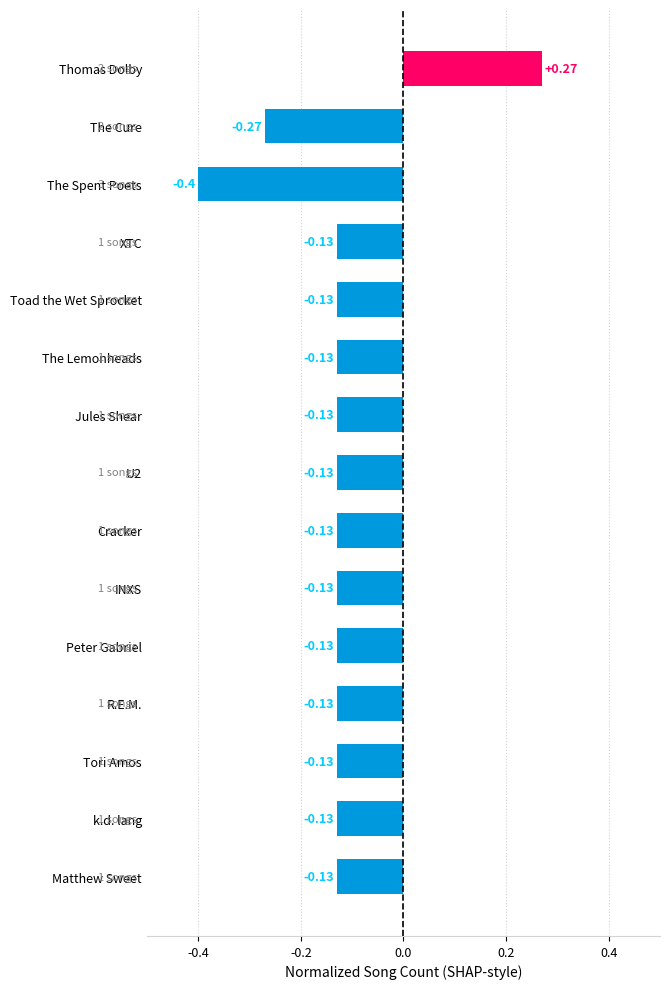

What is the change in value from The Spent Poets to k.d. lang?

+0.3